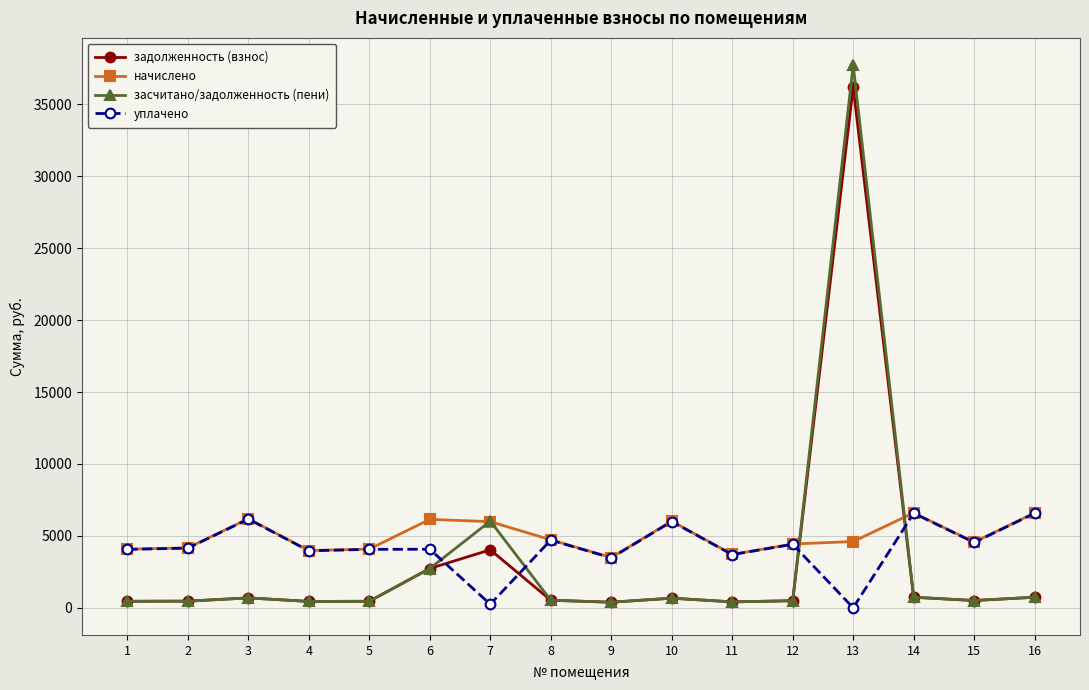

Which series has the widest spread of values?

засчитано/задолженность (пени)